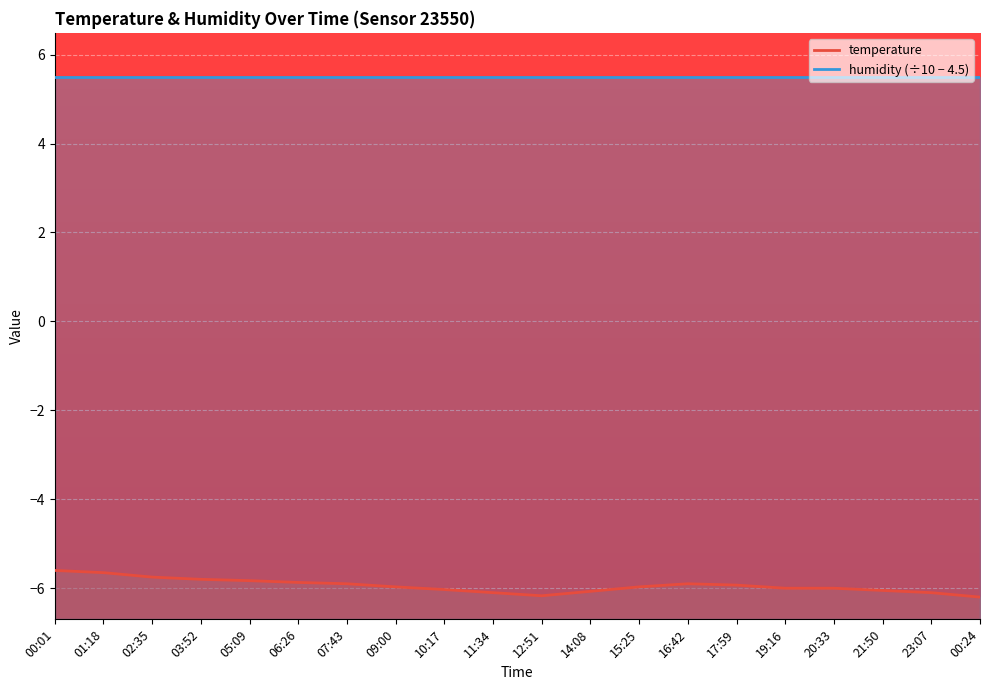

Is it true that the value at 09:00 is -4.2?

False